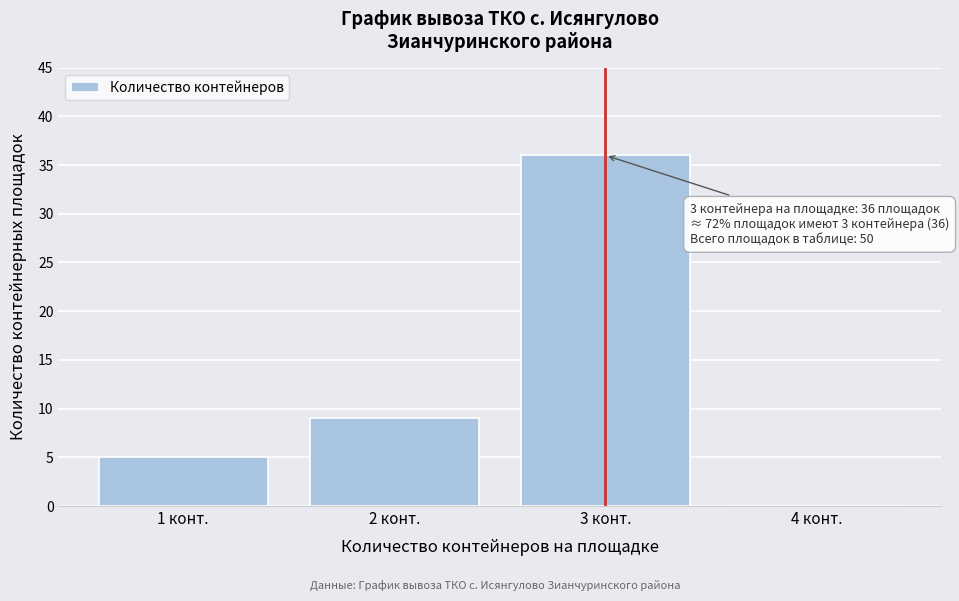

Which range on the x-axis has the tallest bar?

2.5 to 3.5